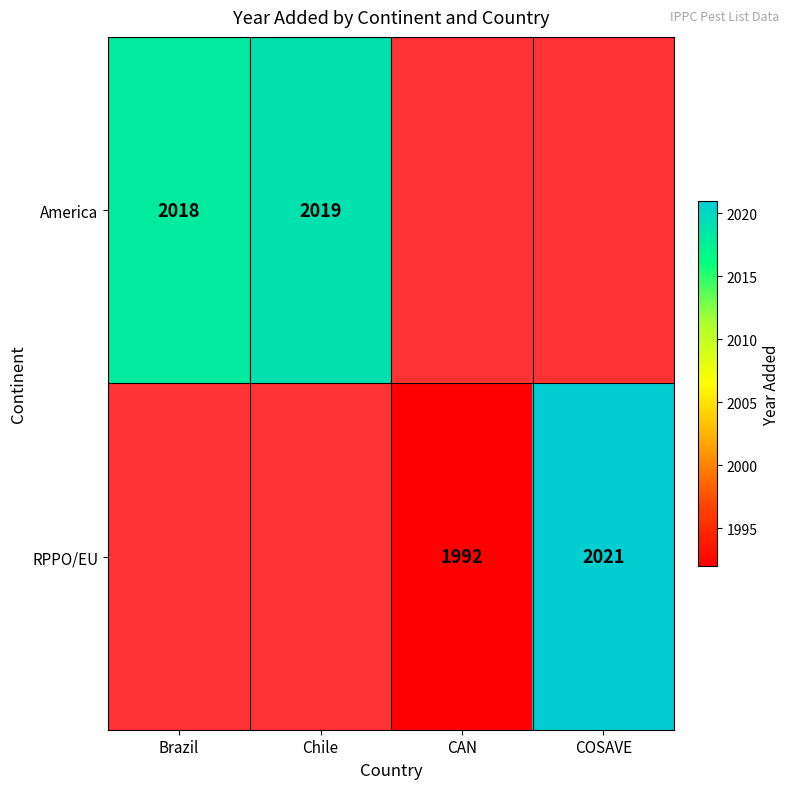

The RPPO/EU series shows 1992 at CAN. True or false?

True